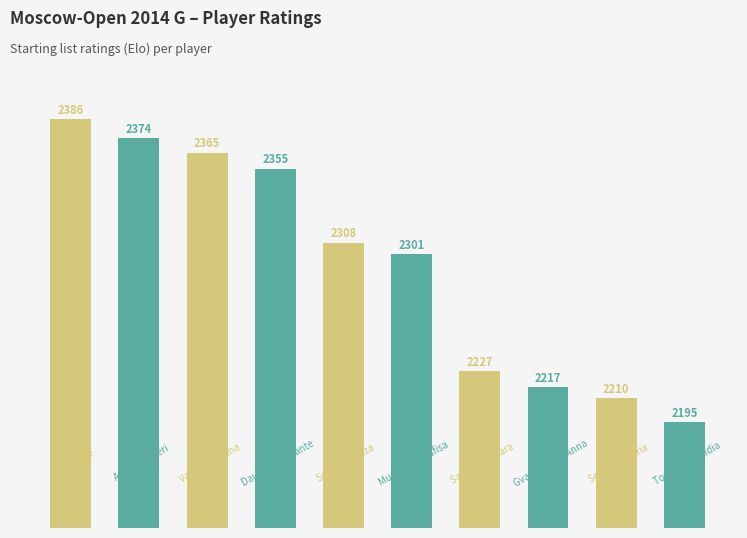

What is the average value?

2294